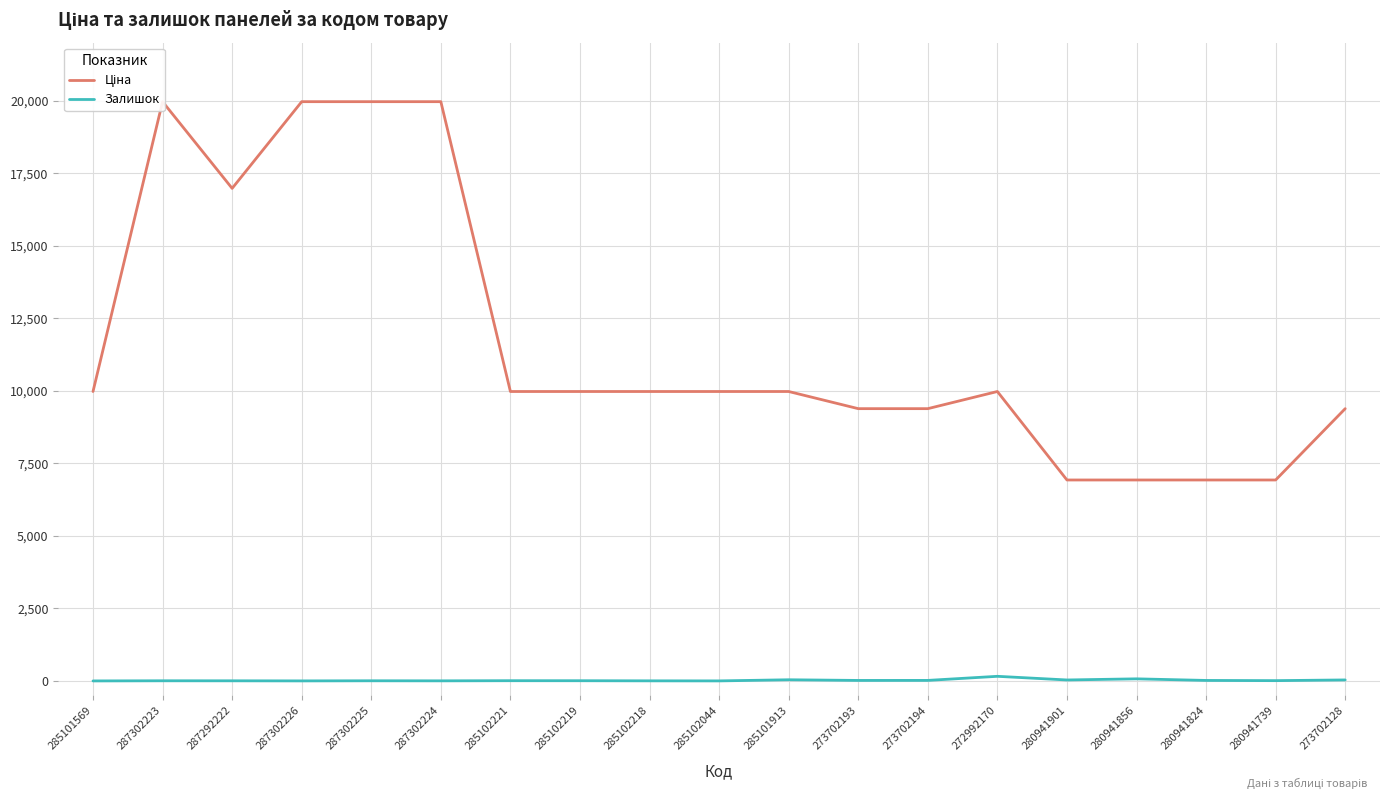

What is the greatest value displayed?

19964.2